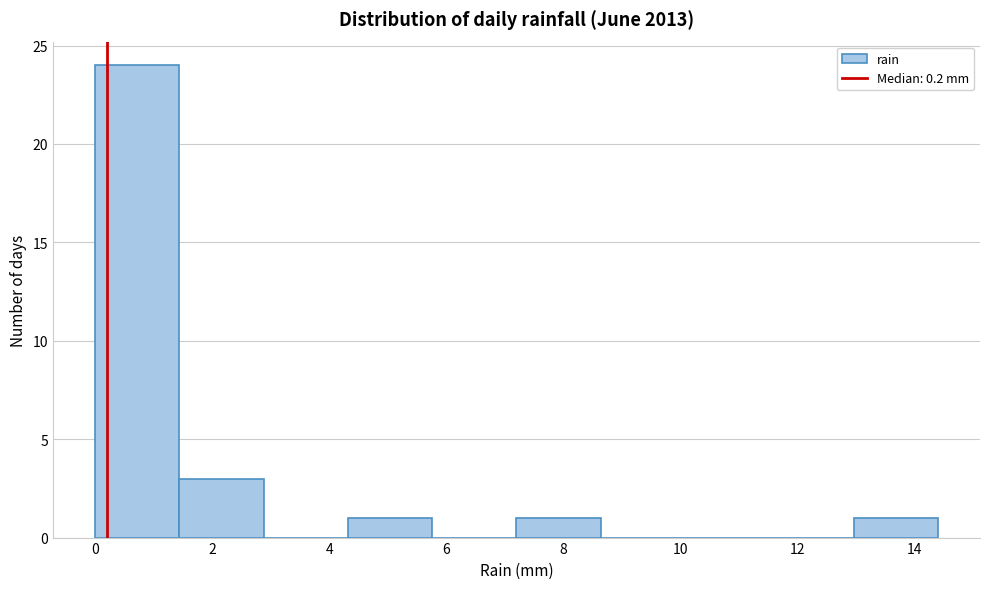

How tall is the bar that spans 12.96 to 14.40 on the x-axis? Neither the bar edges nor the heights are printed on the chart, so give them approximately, as read against the axes.

1